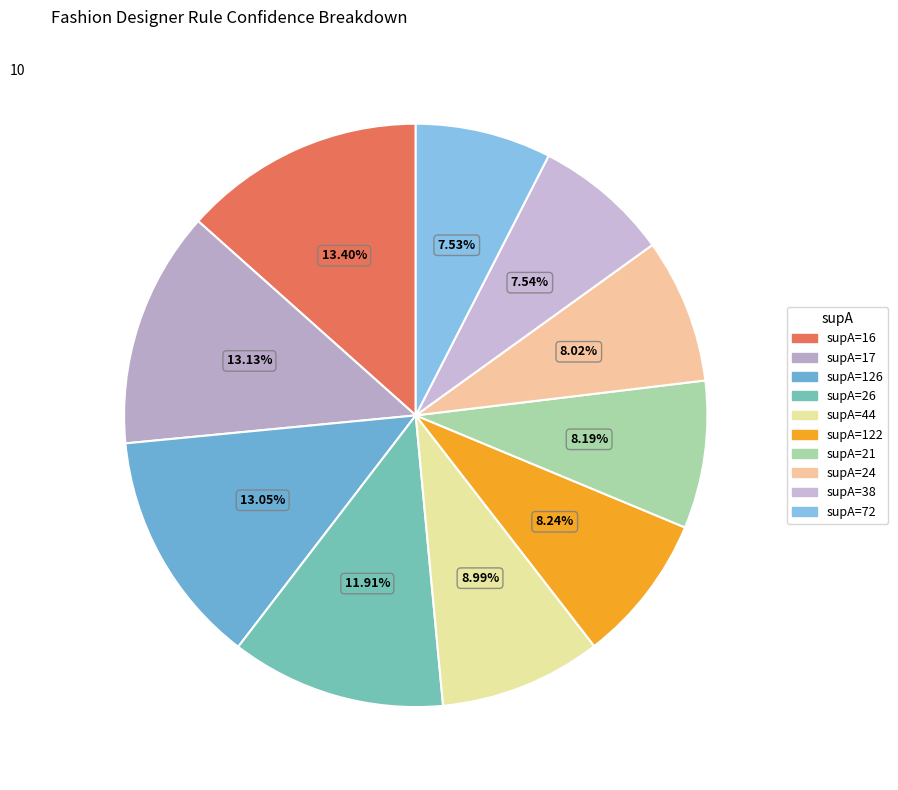

How many slices are in this pie chart?

10